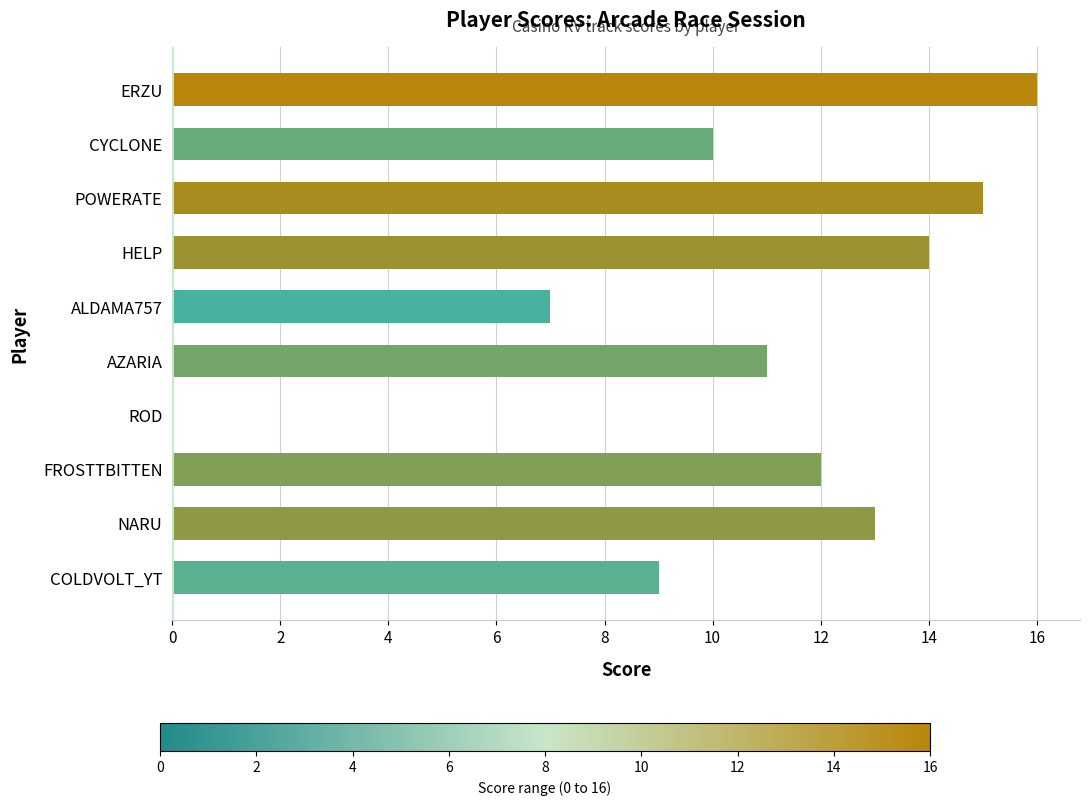

Between HELP and COLDVOLT_YT, which is larger?

HELP